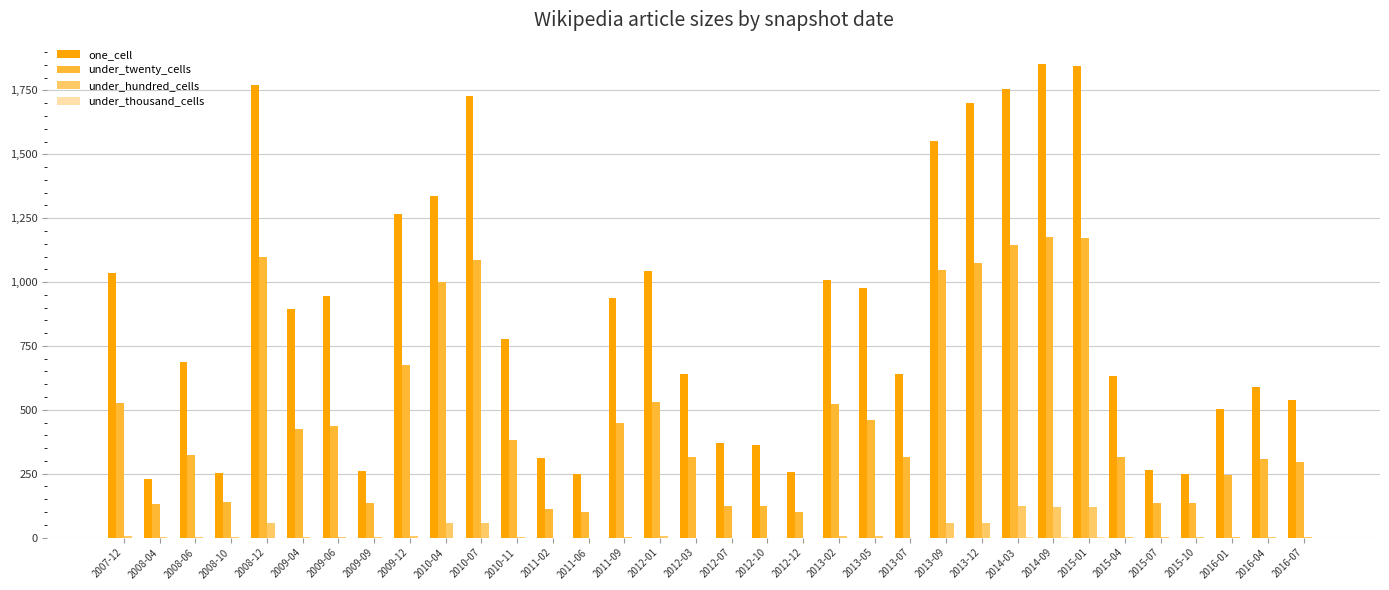

Which series changed the most between 2013-09 and 2016-07?

one_cell